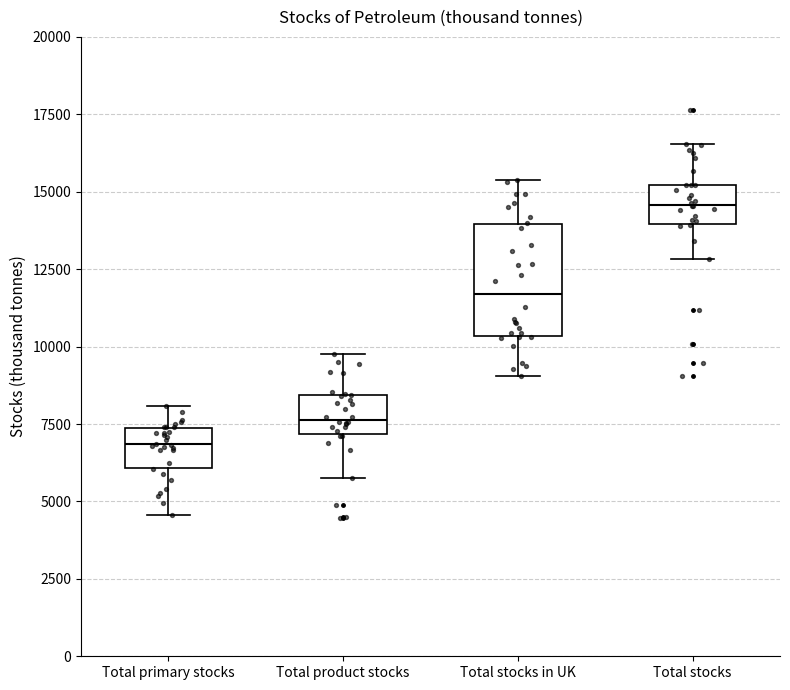

Where is the upper edge of the box for Total primary stocks on the y-axis? The values are not printed on the chart, so give them approximately, as read against the axis.

7500